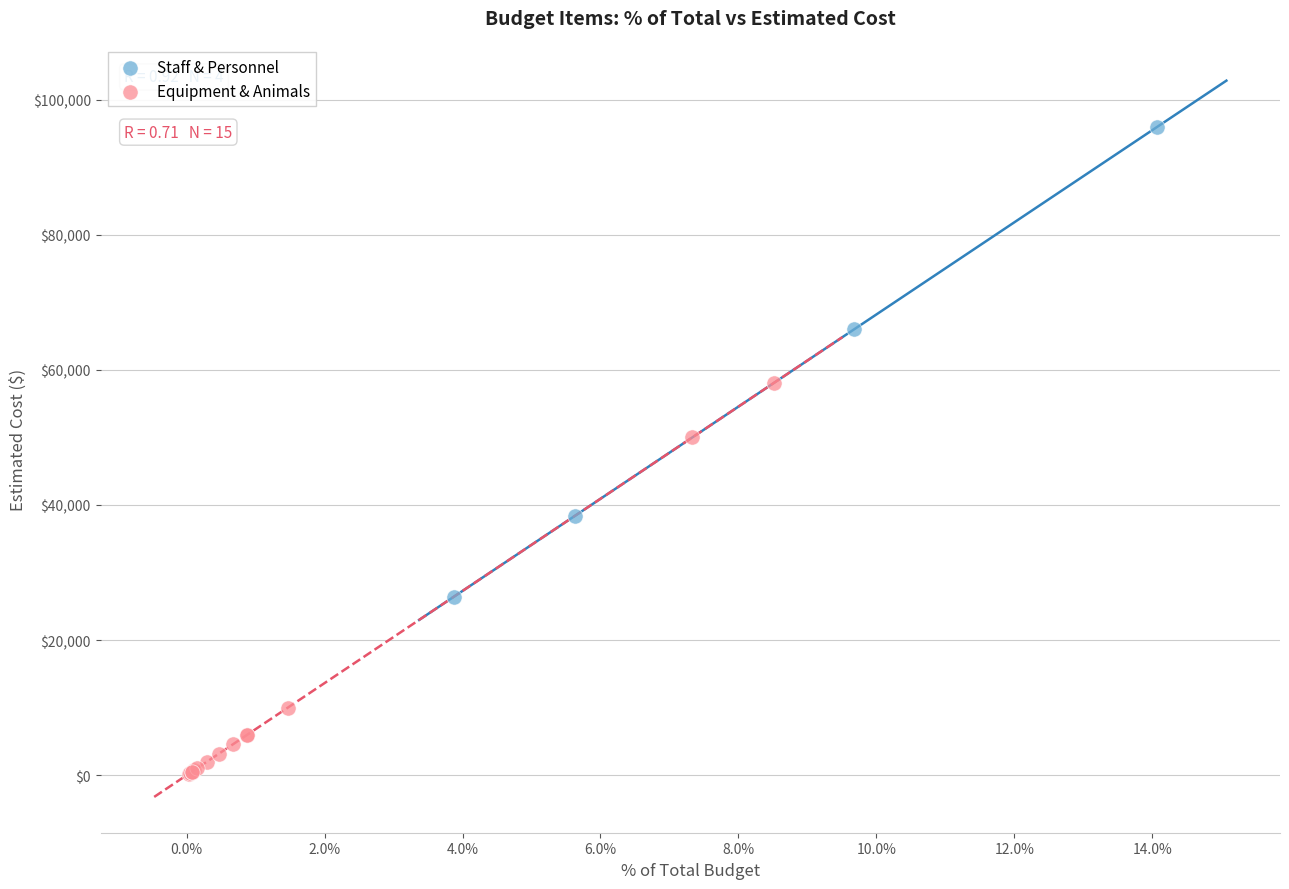

Which series contains the highest Y value?

Staff & Personnel